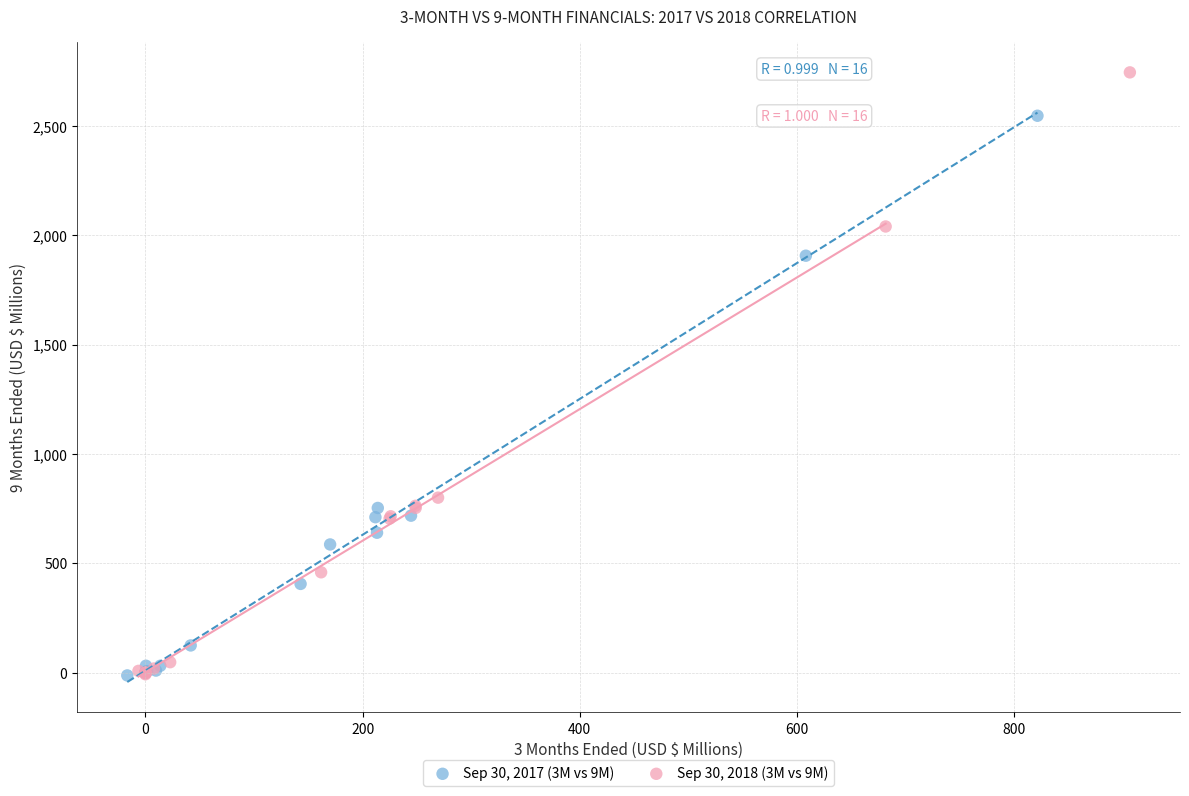

Which series has the largest Y range (max minus min)?

Sep 30, 2018 (3M vs 9M)